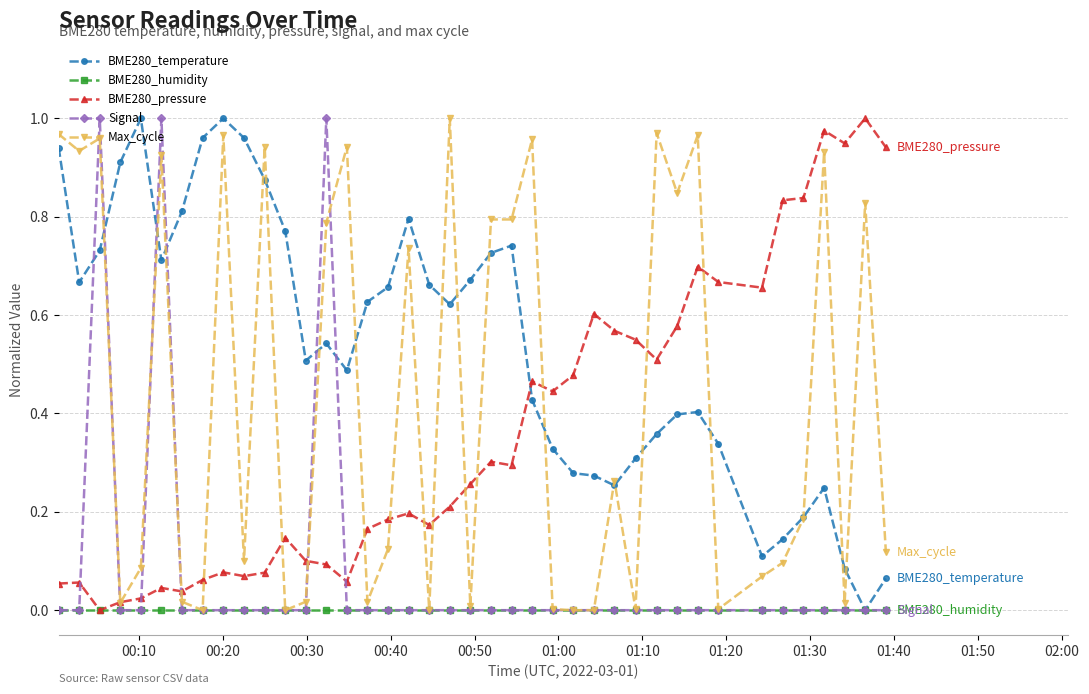

Which series has the largest total across all categories?

BME280_temperature